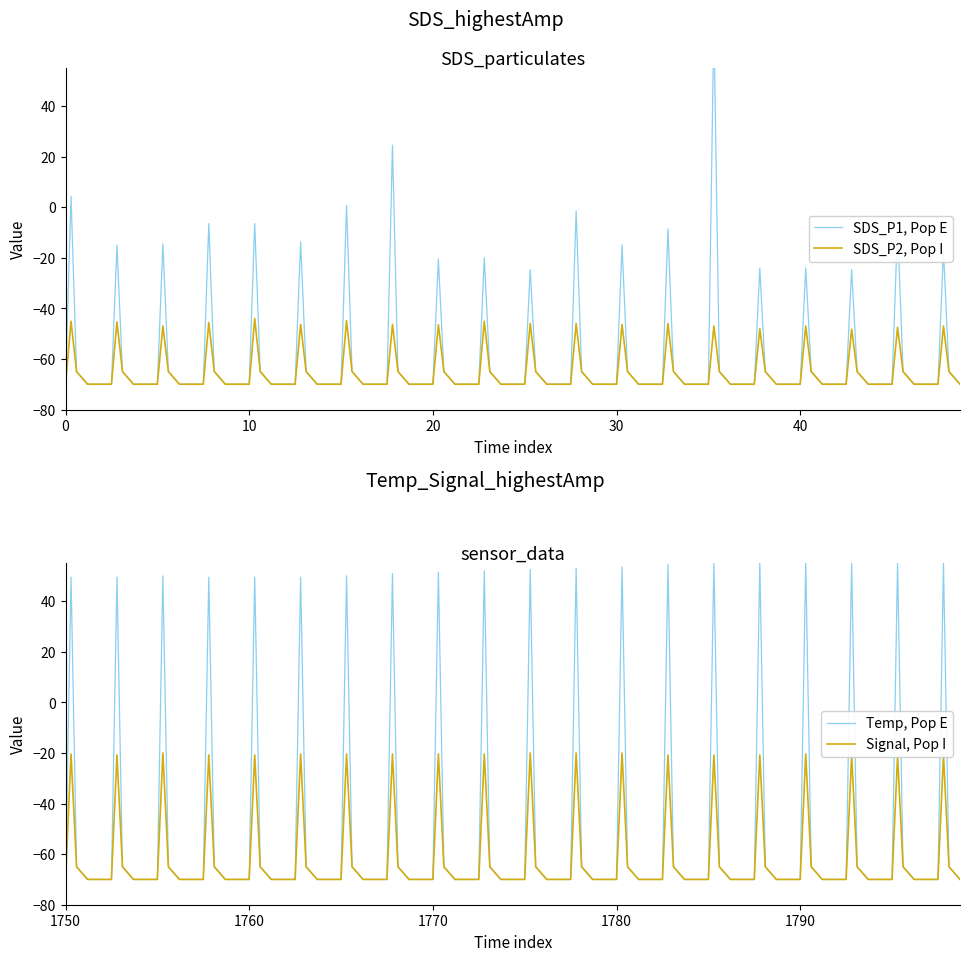

What is the difference between the SDS_P1 values at 07:30 and 01:30?

1.8